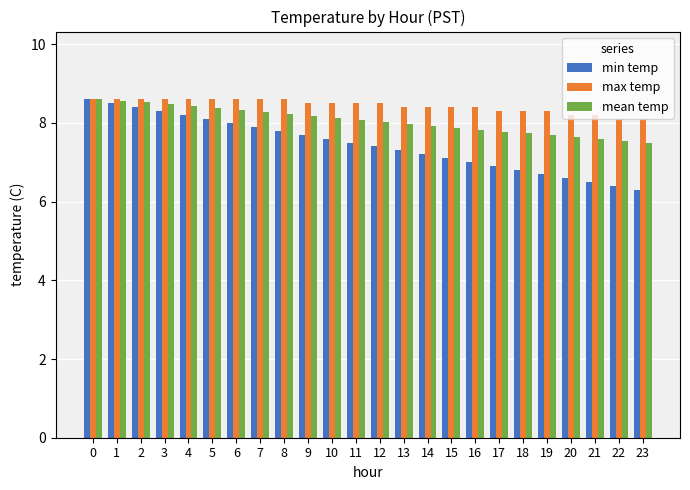

What is the smallest value displayed?

6.3